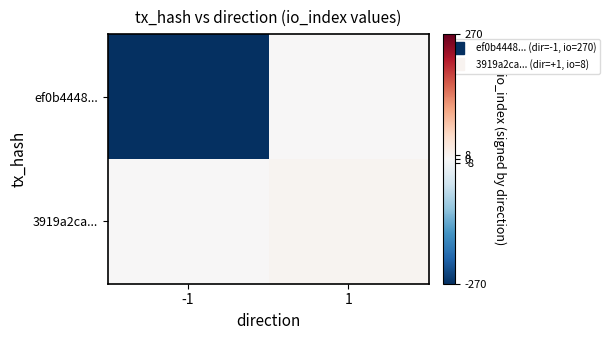

At which category is the sum across all series the highest?

1